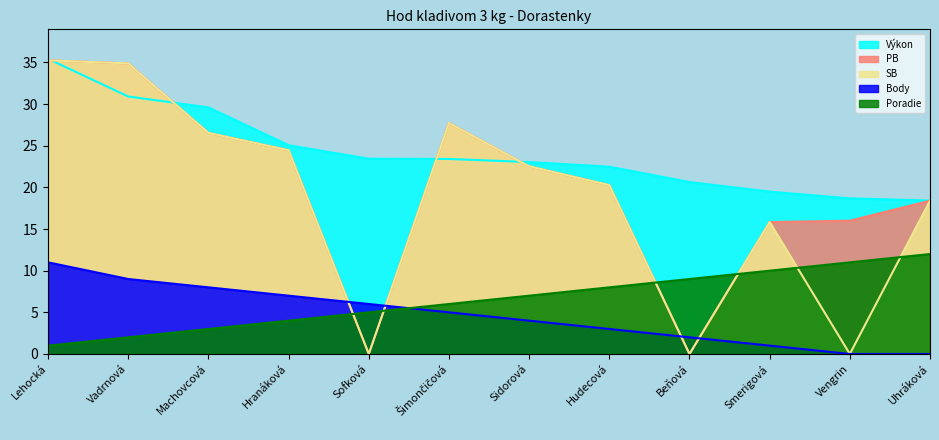

What is the difference between the PB values at Smerigová and Sidorová?

6.7